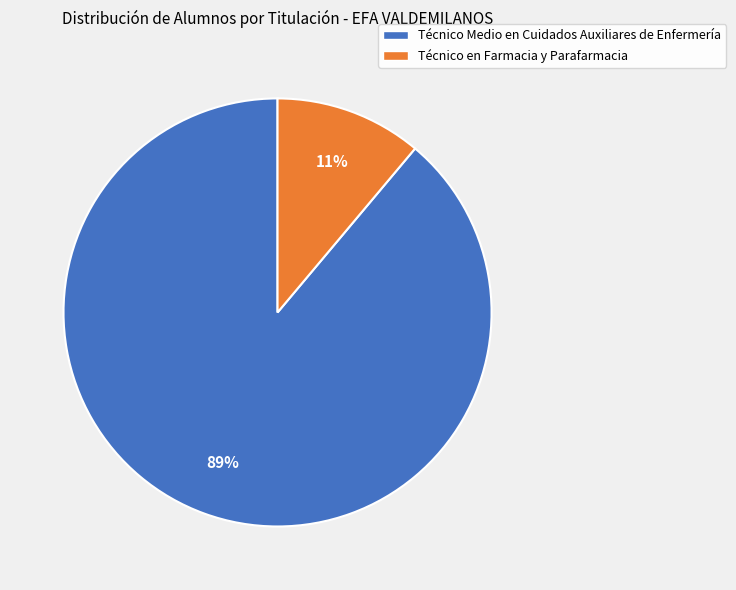

How many segments does this pie chart have?

2